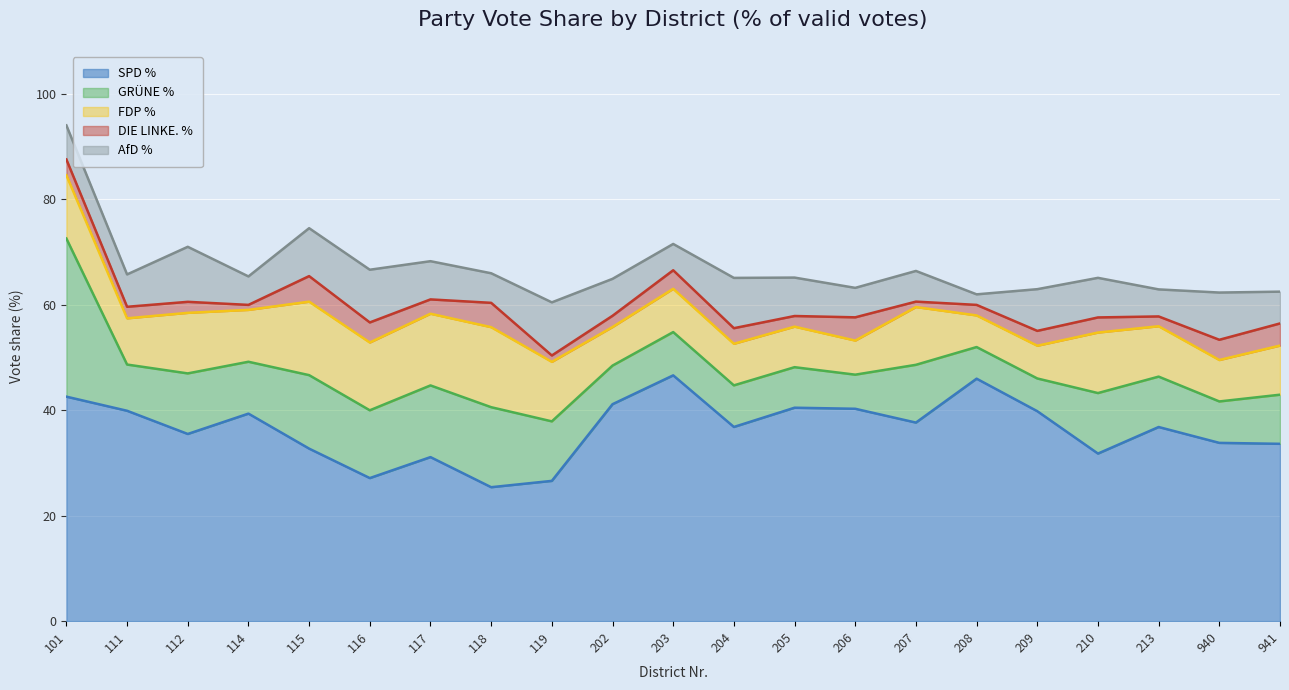

How many interior local peaks does the AfD_Proz series have?

7